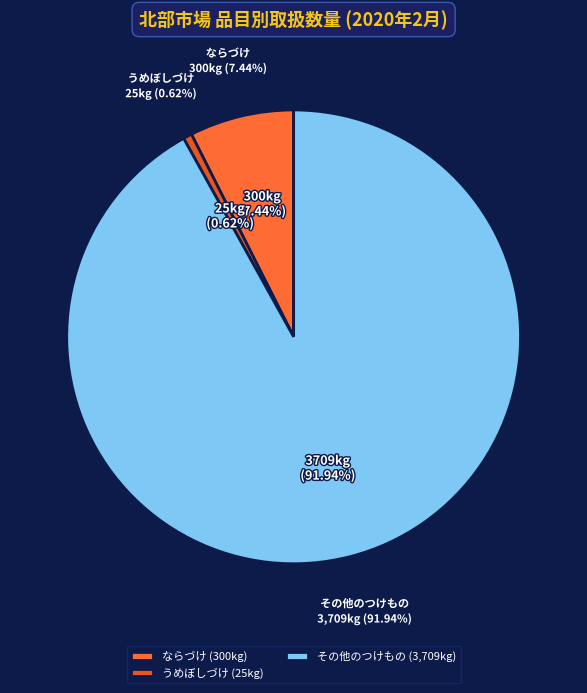

Do ならづけ and しょうがづけ together represent more than half of the pie?

No